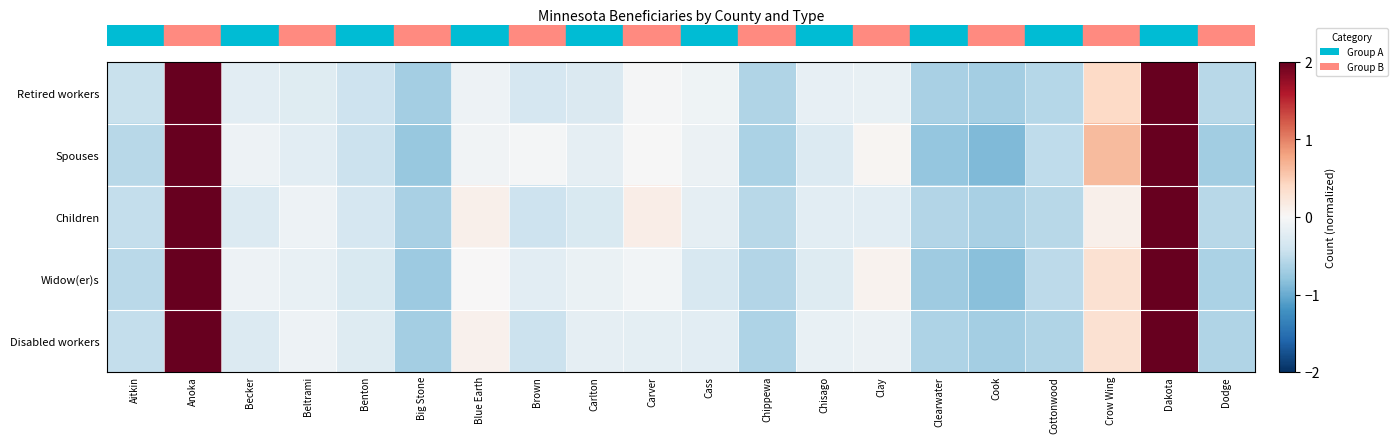

Which has a higher value, Big Stone or Chisago?

Chisago